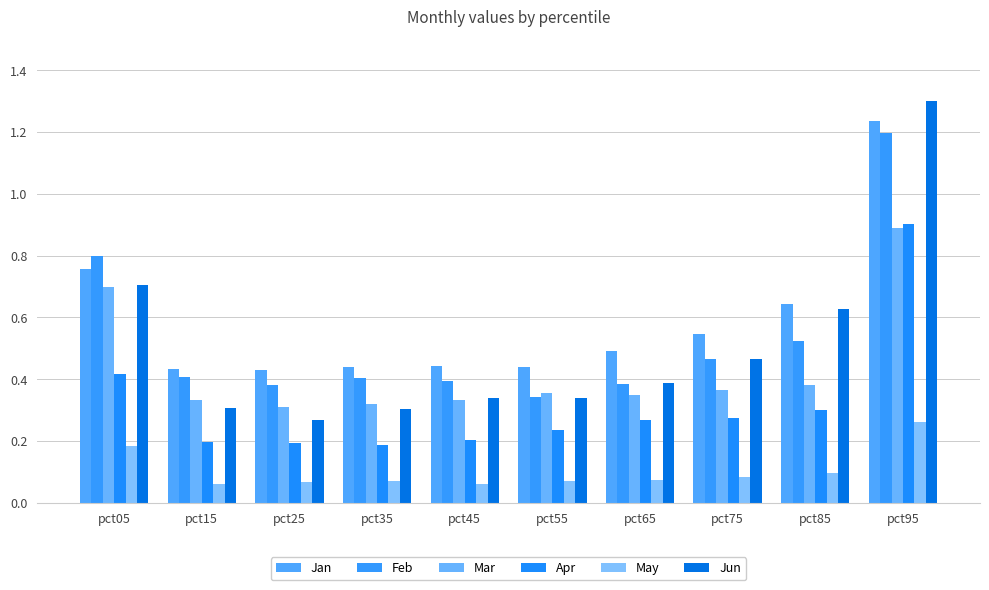

Reading left to right, list all the values displayed in this chart.

Jan: 0.8	0.4	0.4	0.4	0.4	0.4	0.5	0.5	0.6	1.2
Feb: 0.8	0.4	0.4	0.4	0.4	0.3	0.4	0.5	0.5	1.2
Mar: 0.7	0.3	0.3	0.3	0.3	0.4	0.3	0.4	0.4	0.9
Apr: 0.4	0.2	0.2	0.2	0.2	0.2	0.3	0.3	0.3	0.9
May: 0.2	0.1	0.1	0.1	0.1	0.1	0.1	0.1	0.1	0.3
Jun: 0.7	0.3	0.3	0.3	0.3	0.3	0.4	0.5	0.6	1.3